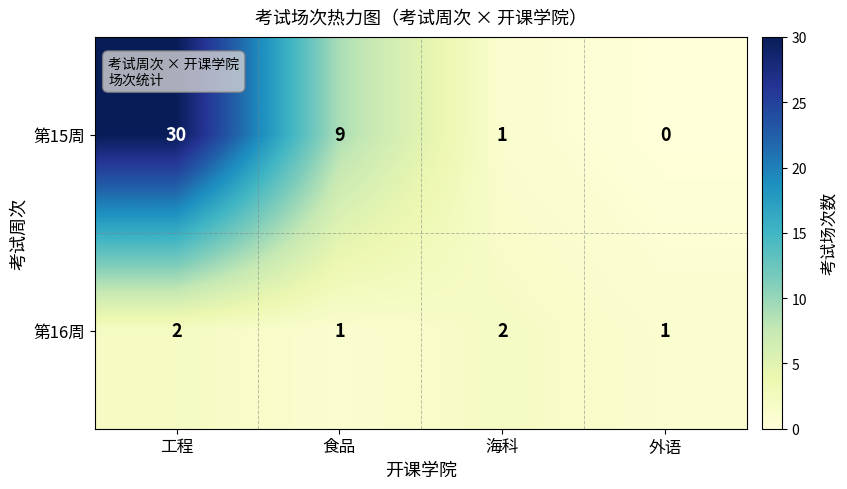

What is the sum of the 第15周 values at 食品 and 外语?

9